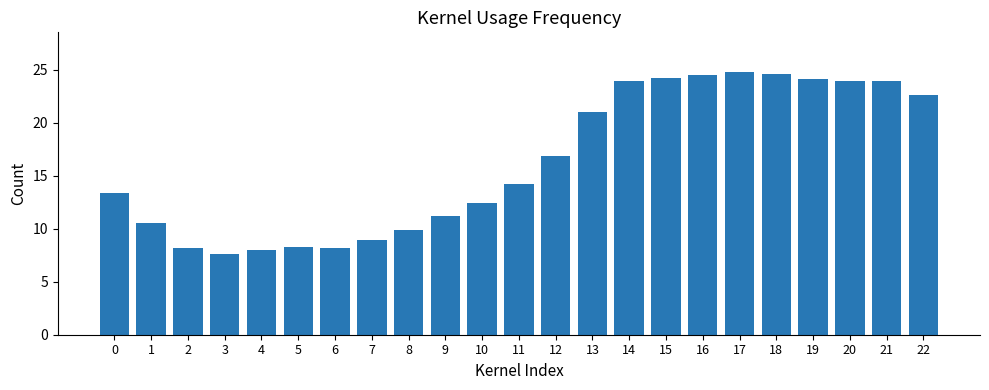

How many data points are less than 14?

11